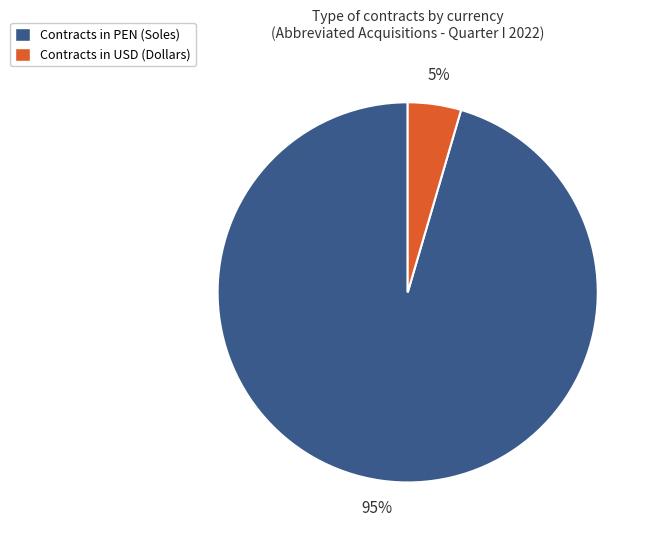

To the nearest percent, what is the average slice percentage?

50%